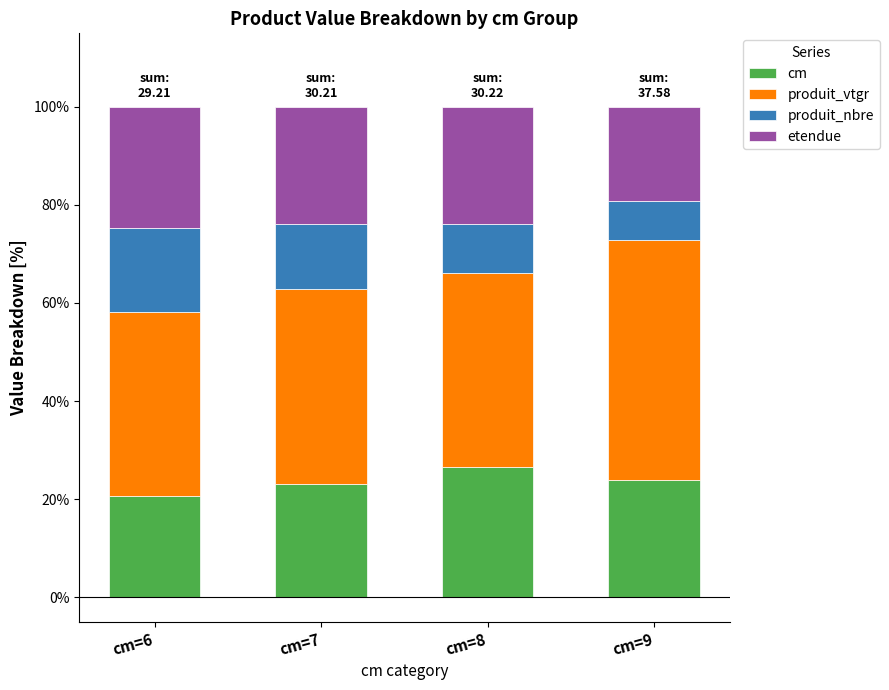

At which label does cm reach its minimum?

cm=6